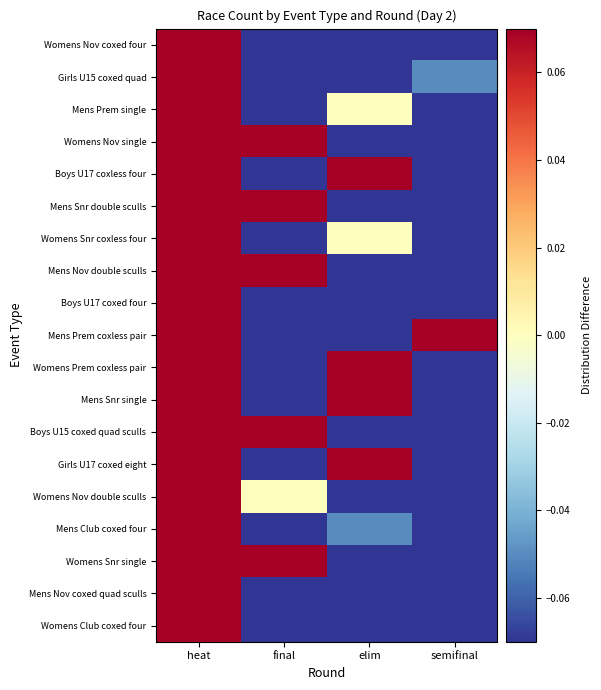

At which category is the sum across all series the highest?

heat